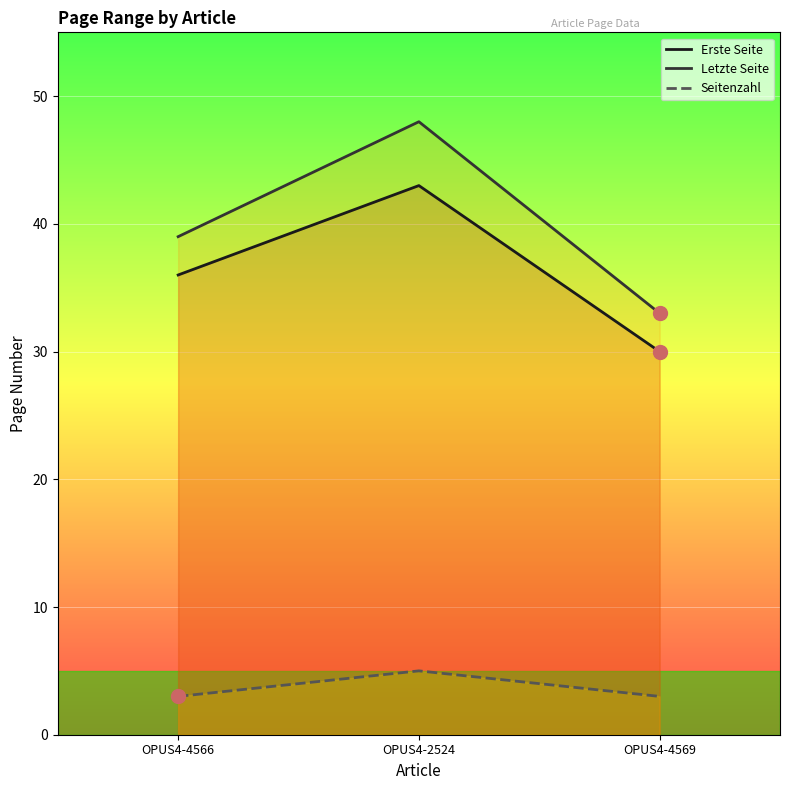

Which category has the highest value in the Letzte Seite series?

OPUS4-2524